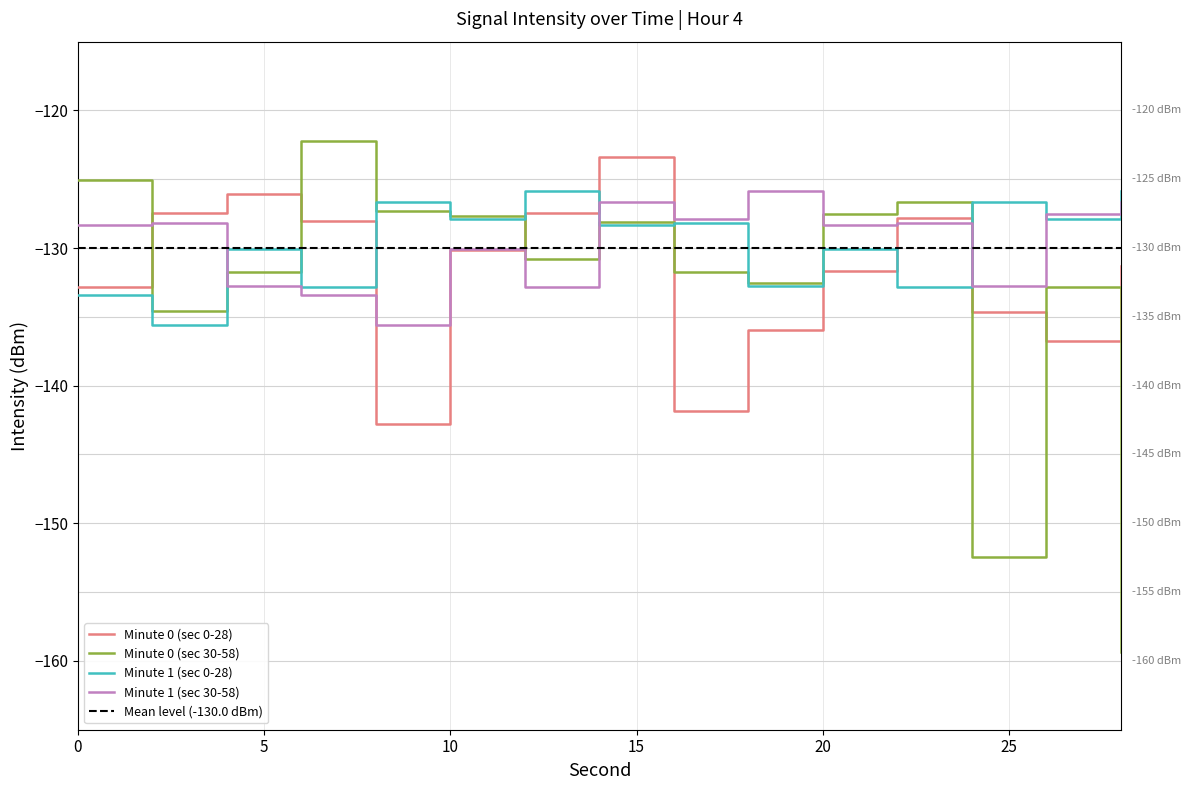

True or false: Minute 0 (sec 0-28) has more than 1 interior local peaks.

True